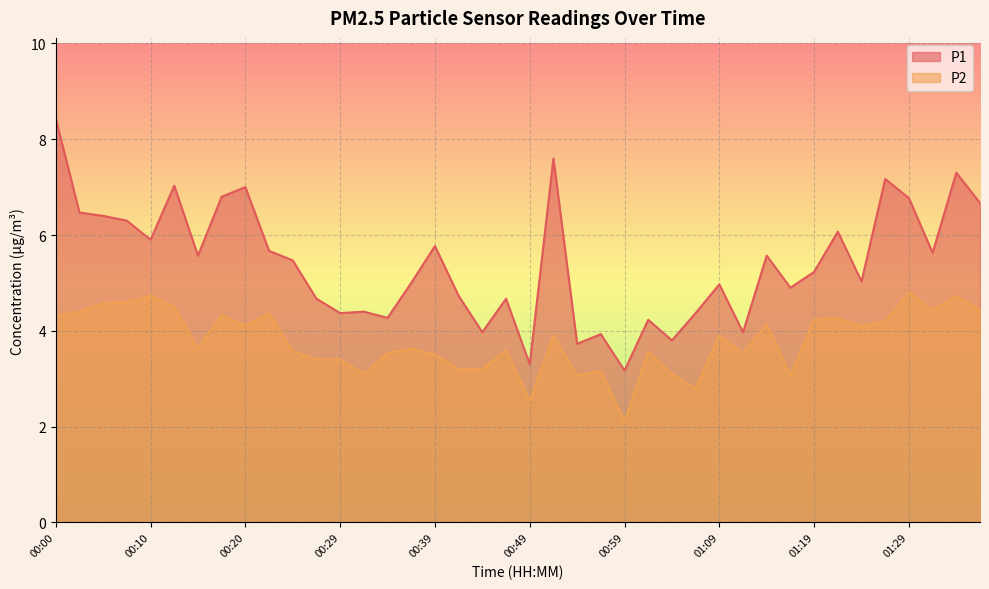

The P1 series shows 6.8 at 00:17. True or false?

True